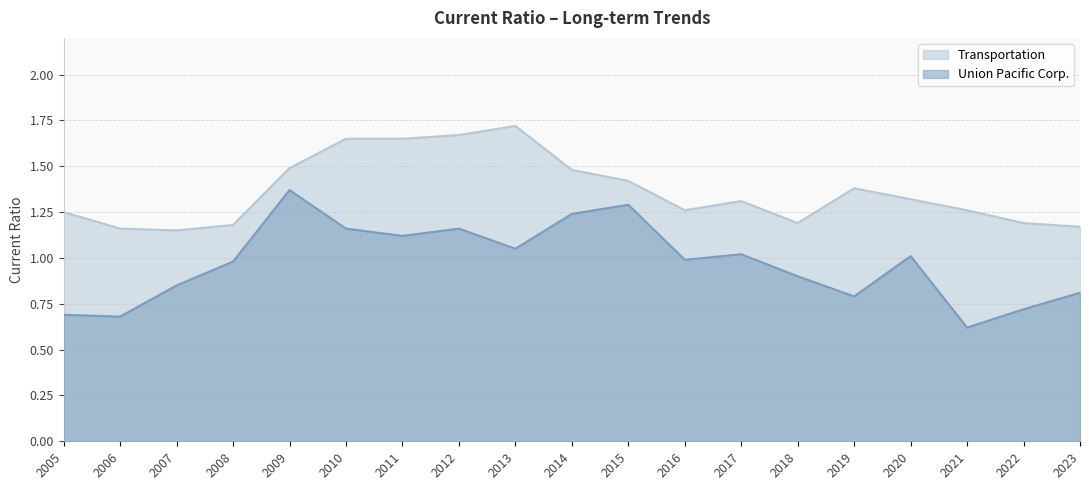

What is the approximate value of Transportation at 2018?

1.2